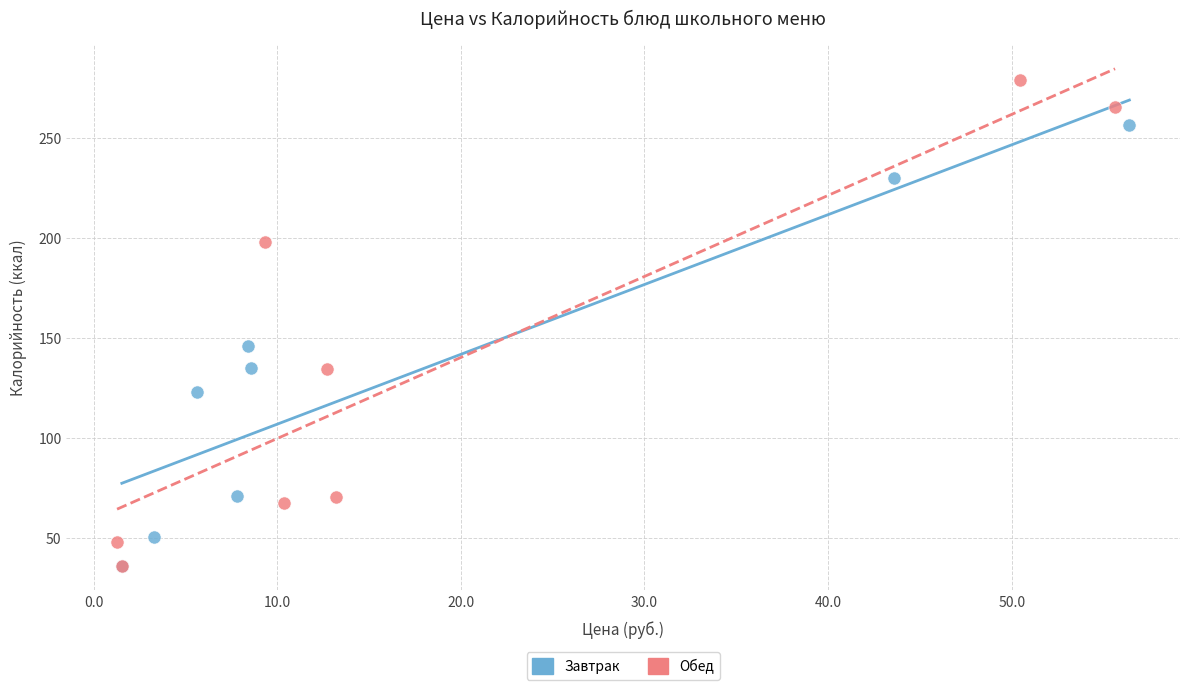

Which series has the widest spread of Y values?

Обед